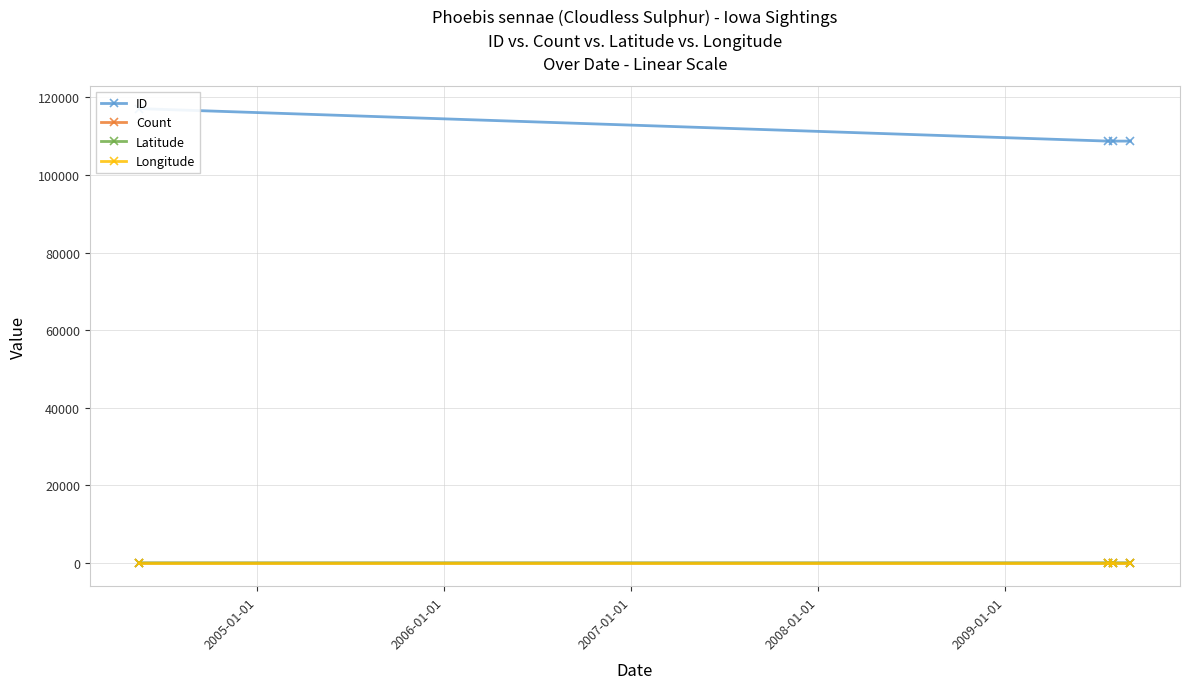

How many categories are shown in the chart?

4